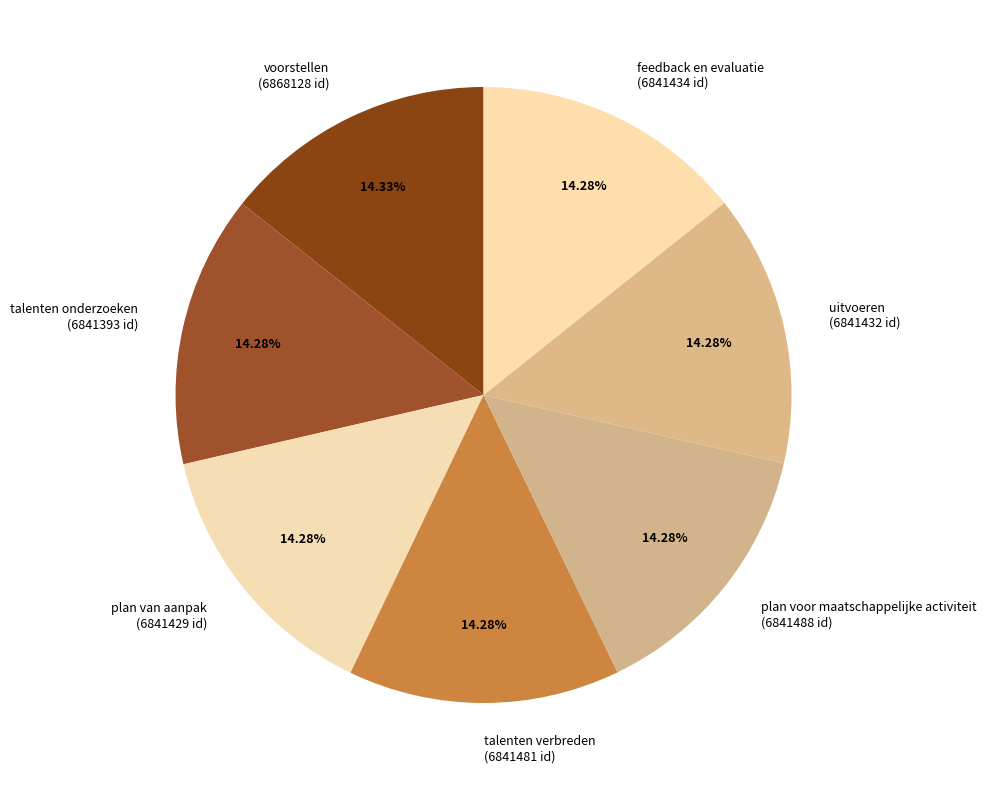

Is there any slice that represents more than half of the pie?

No